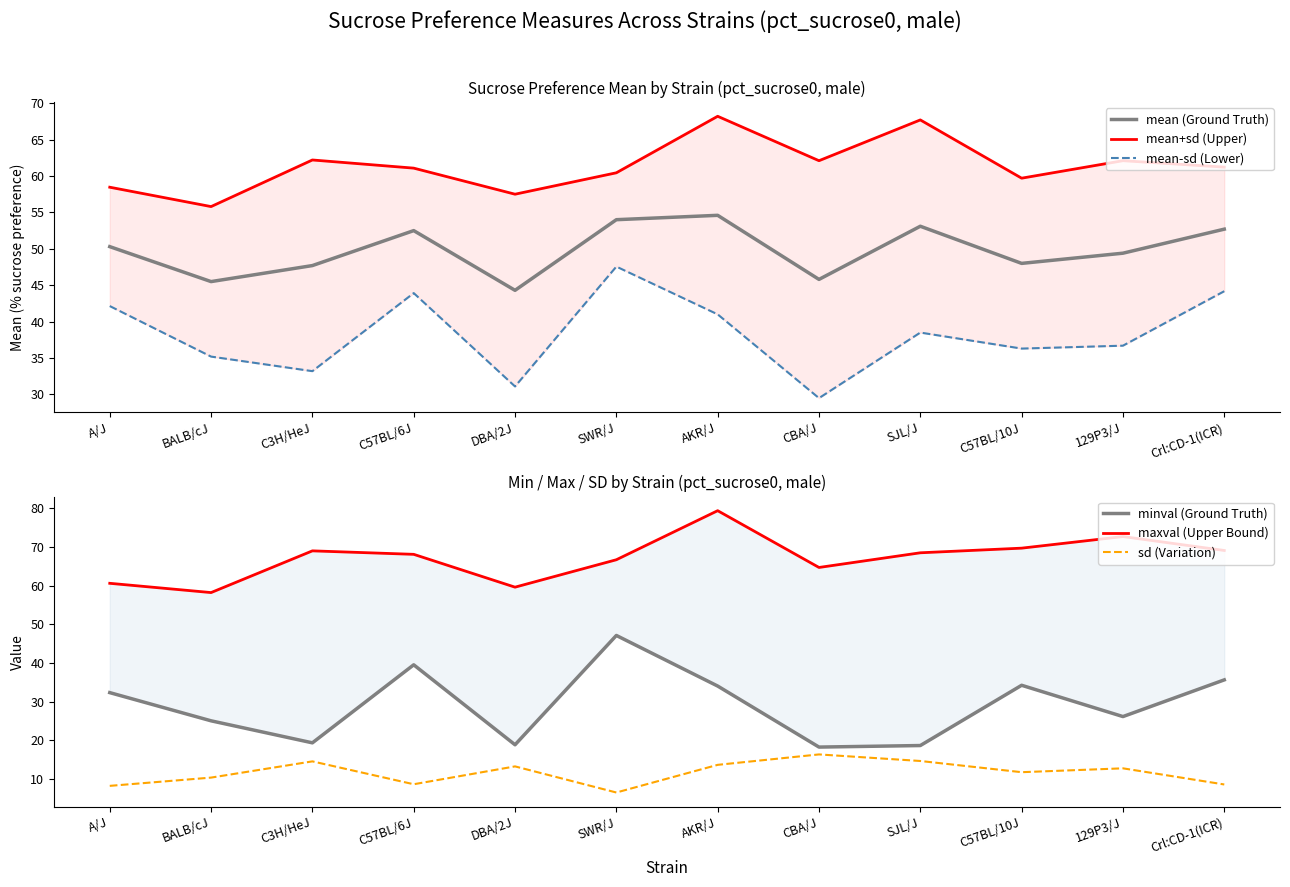

What is the sum of the mean (Ground Truth) values at Crl:CD-1(ICR) and AKR/J?

107.3